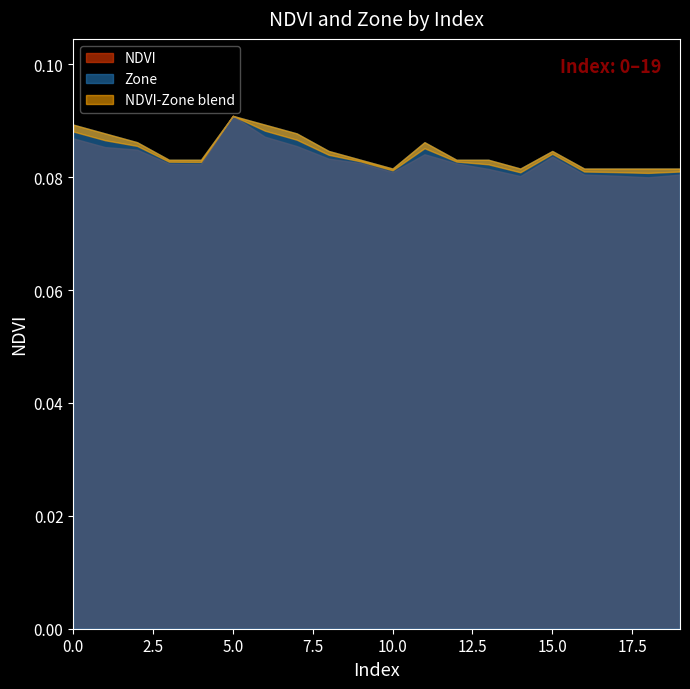

At 9, list the series in order from smallest to largest.

NDVI, Zone